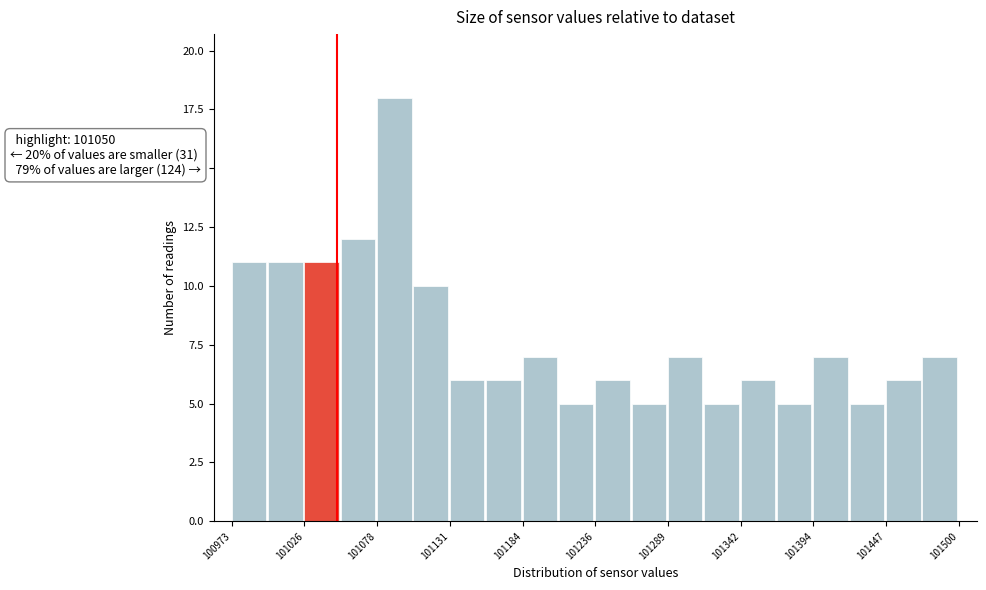

Read against the x-axis, roughly where is the centre of the tallest bar?

101090